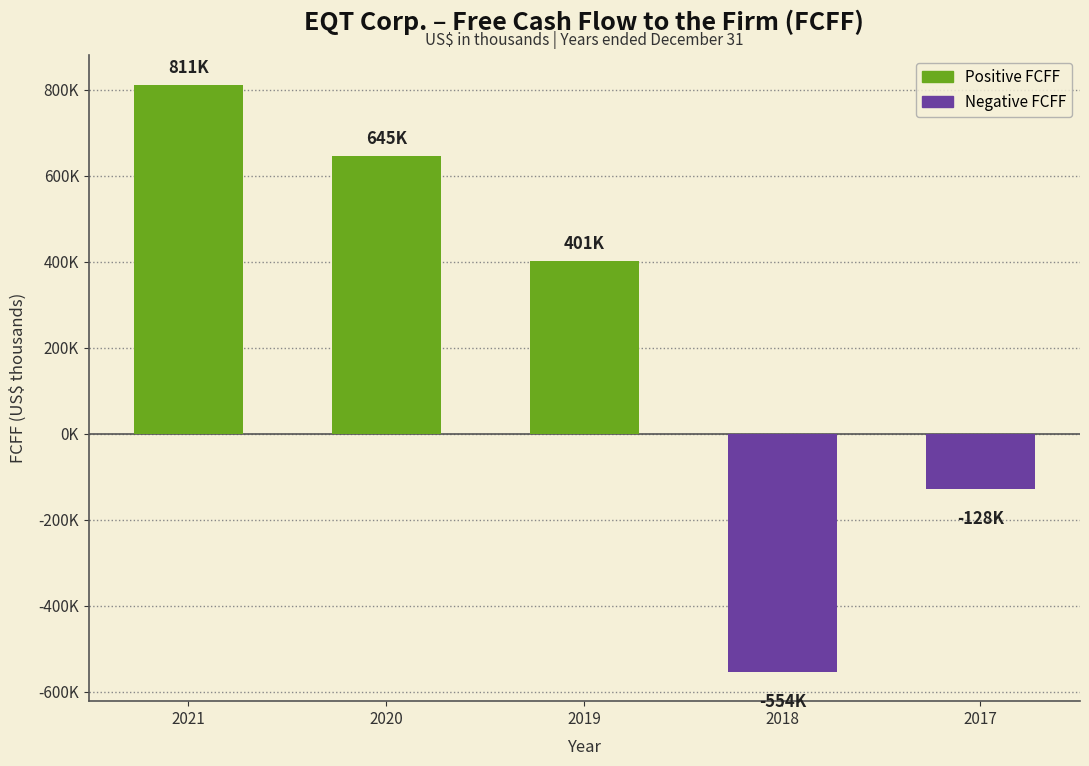

List the labels in order of value, smallest first.

2018, 2017, 2019, 2020, 2021